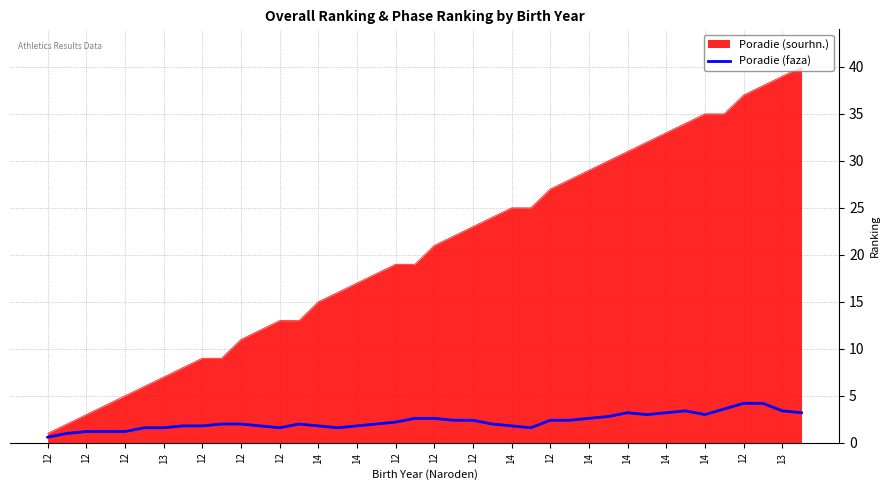

Which series has the largest total across all categories?

Poradie (sourhn.)